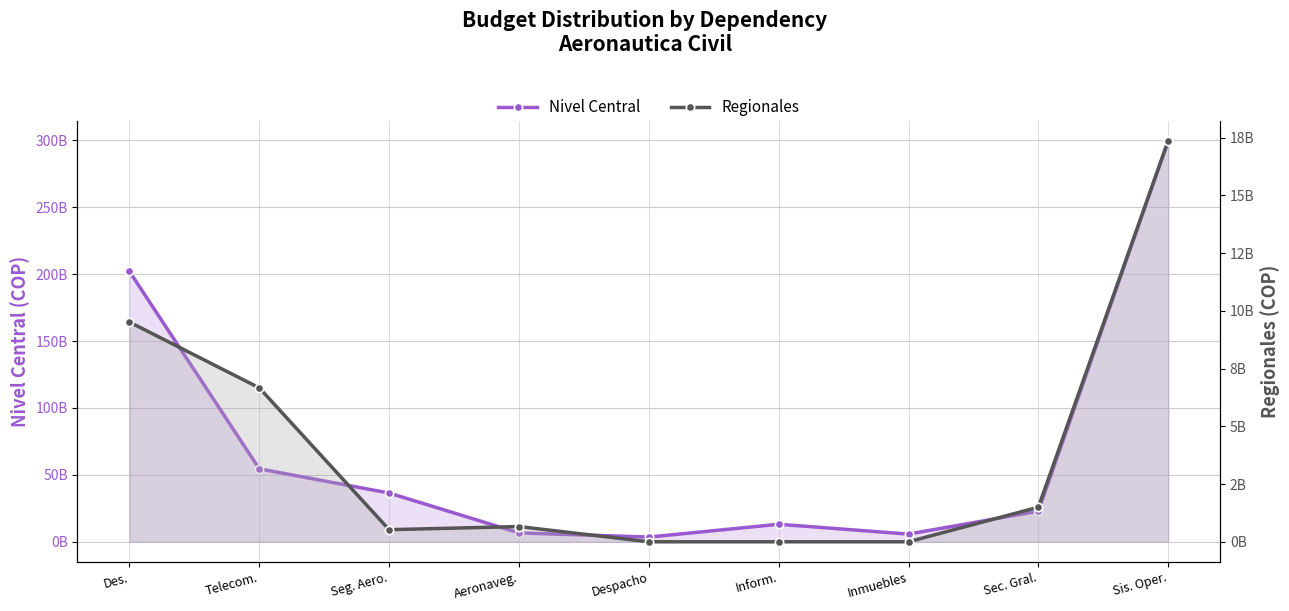

What are all the series names shown in the legend?

Nivel Central, Regionales